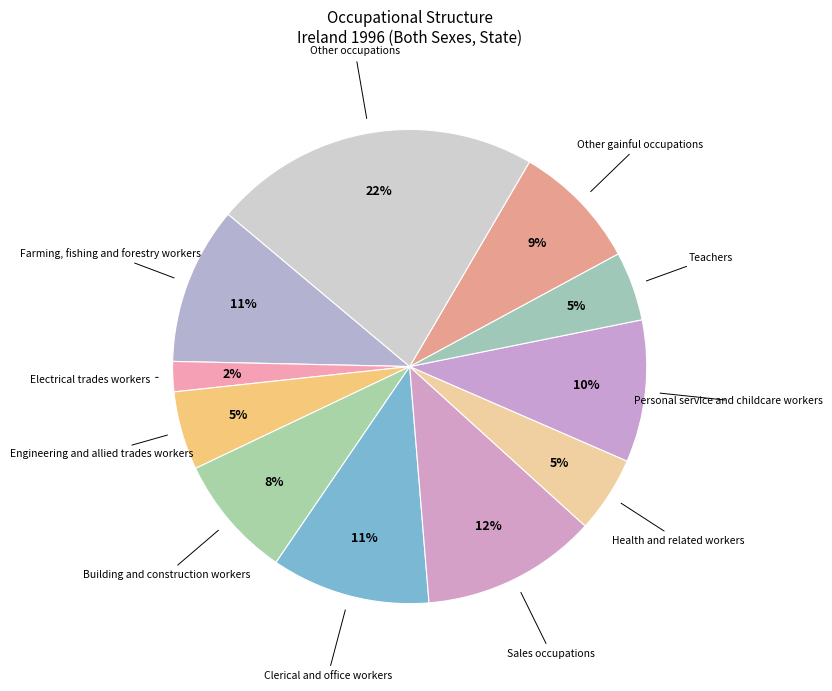

Combined, do Sales occupations and Other gainful occupations account for over 50%?

No